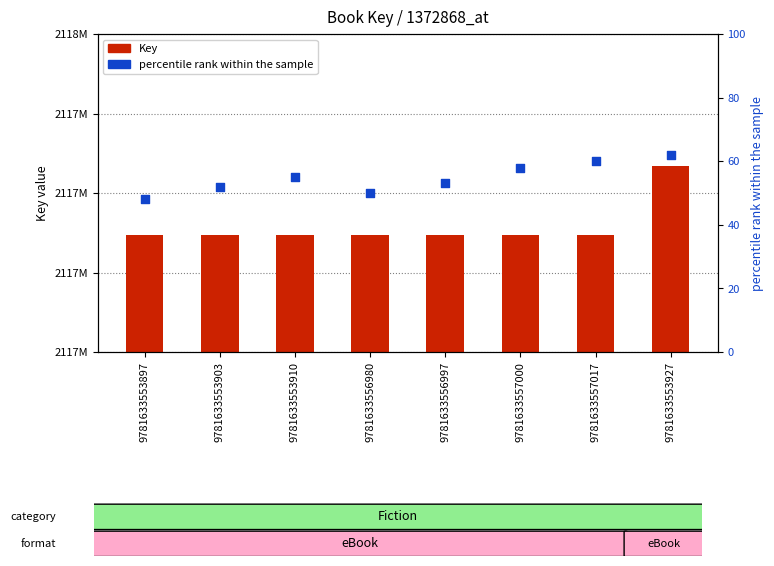

Which series has the widest spread of Y values?

Key